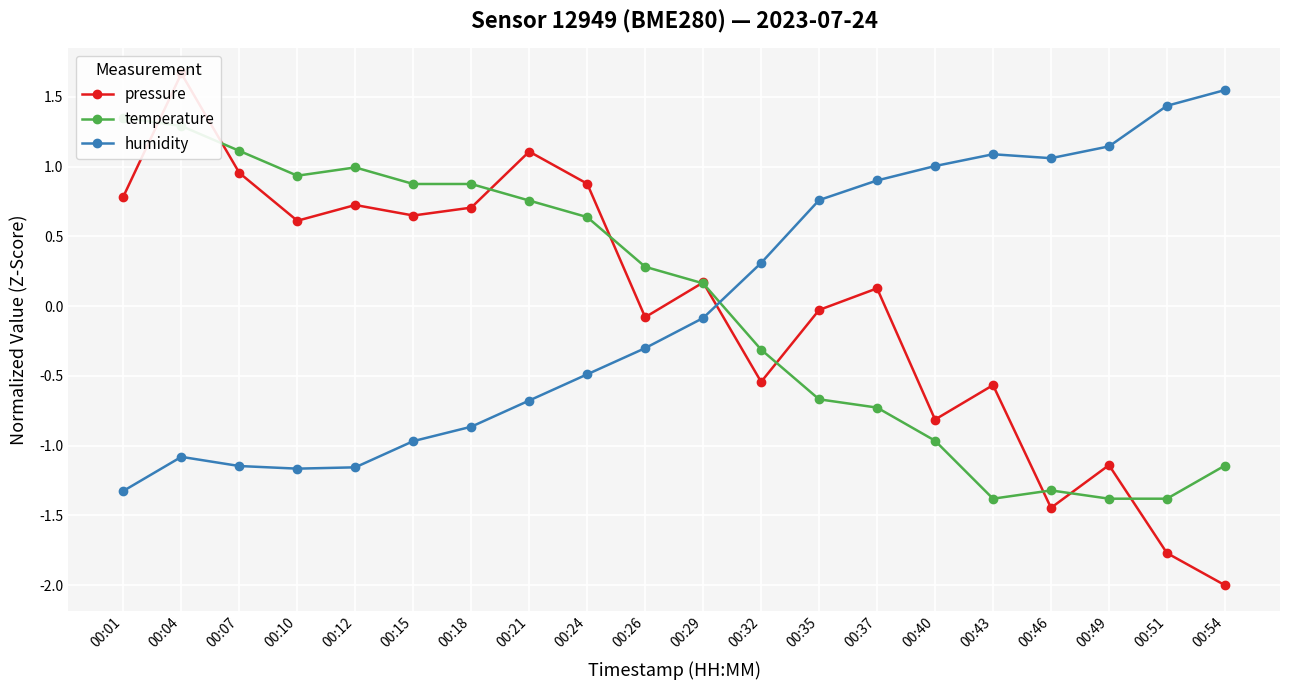

What is the difference between the second highest and minimum values in the temperature series?

2.7